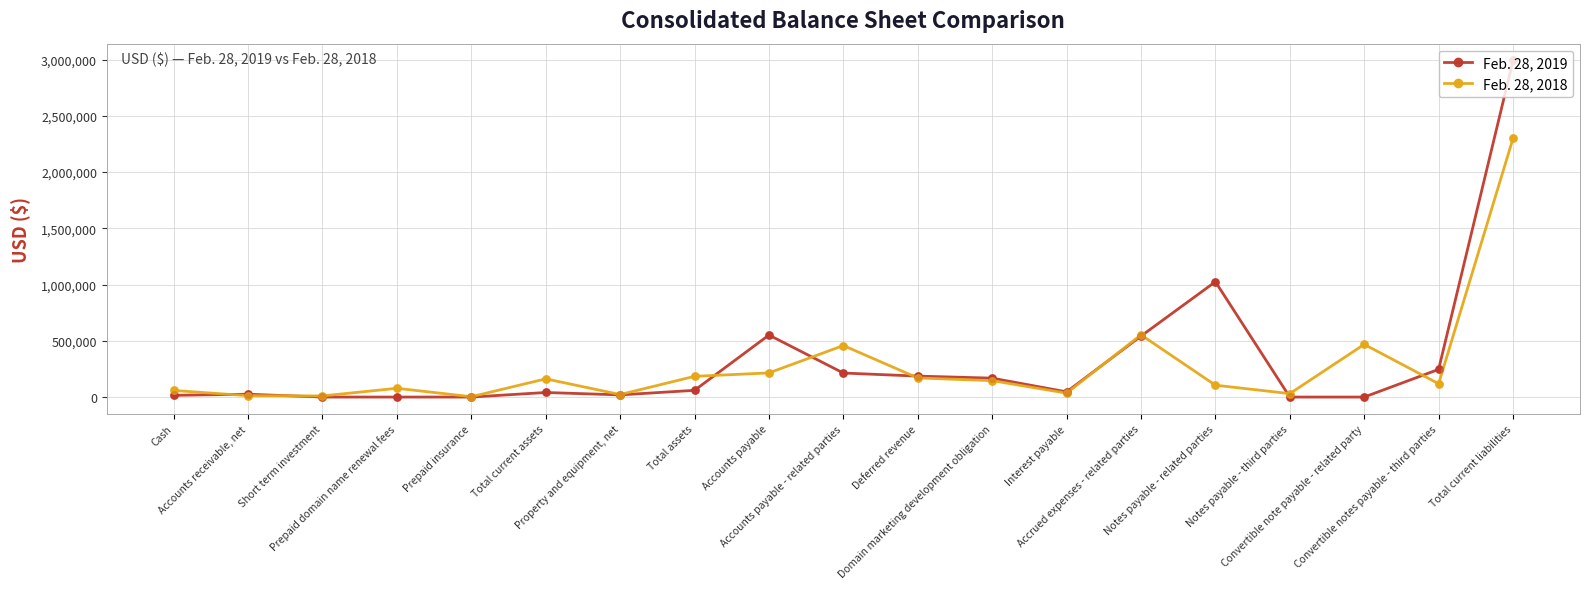

Which series has the widest spread of values?

Feb. 28, 2019